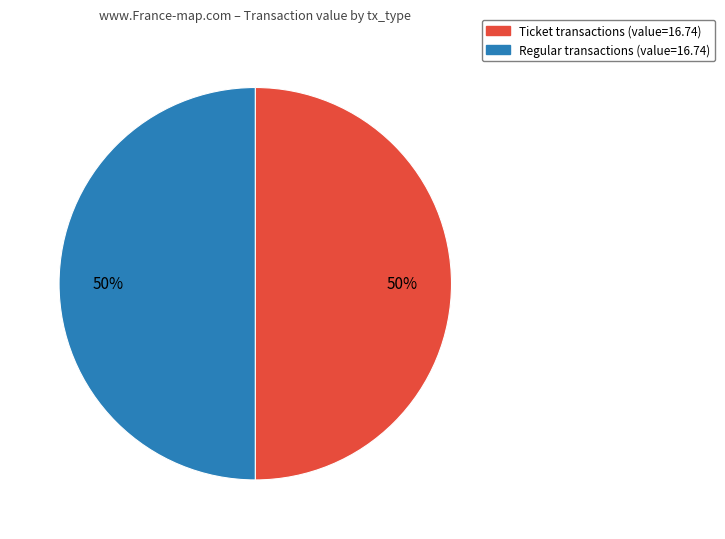

To the nearest percent, what is the average slice percentage?

50%